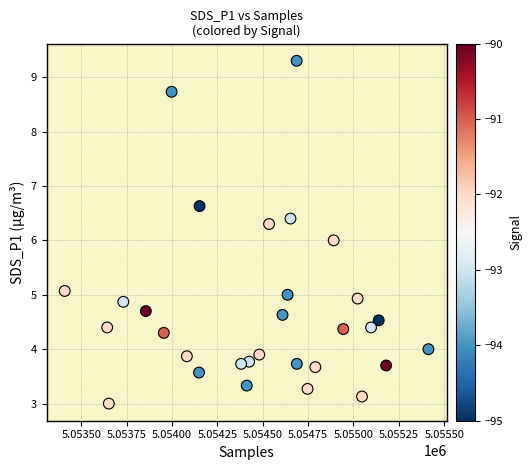

What is the range of Y values (max minus min)?

6.3